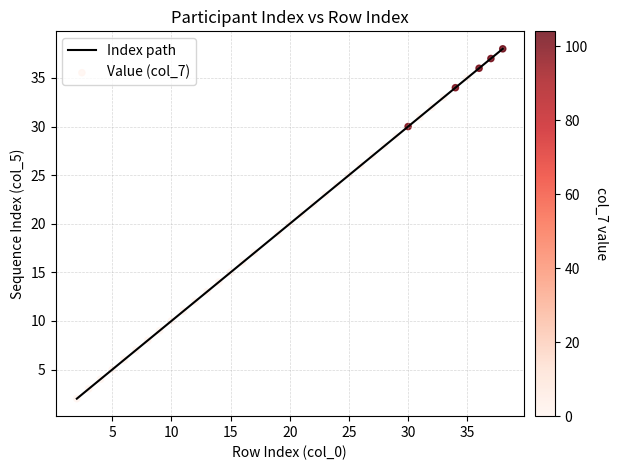

What is the greatest value displayed?

38